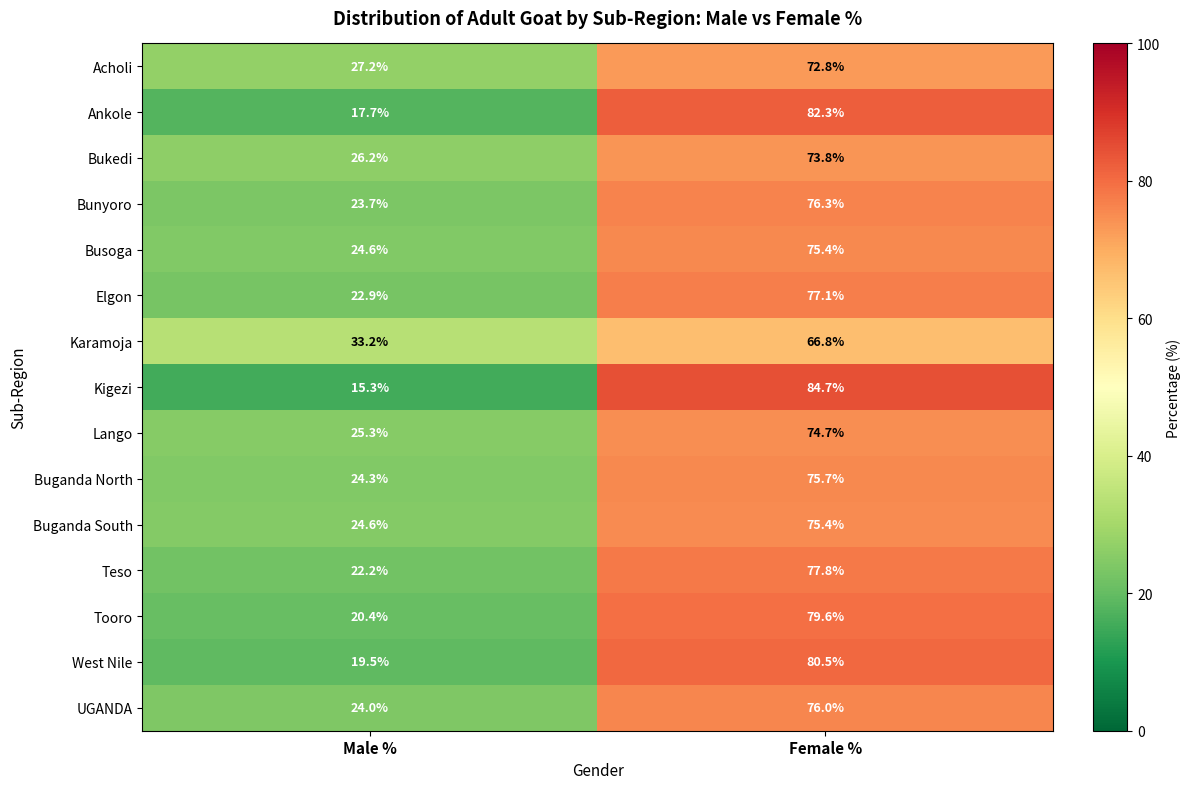

At which category does the chart reach its peak across all series?

Female %